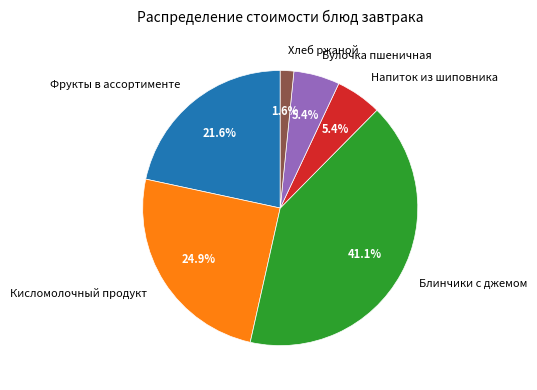

What percentage is the Хлеб ржаной slice, to the nearest percent?

2%